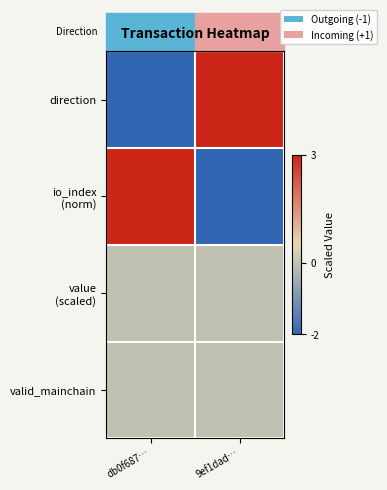

Count the number of categories in the chart.

2